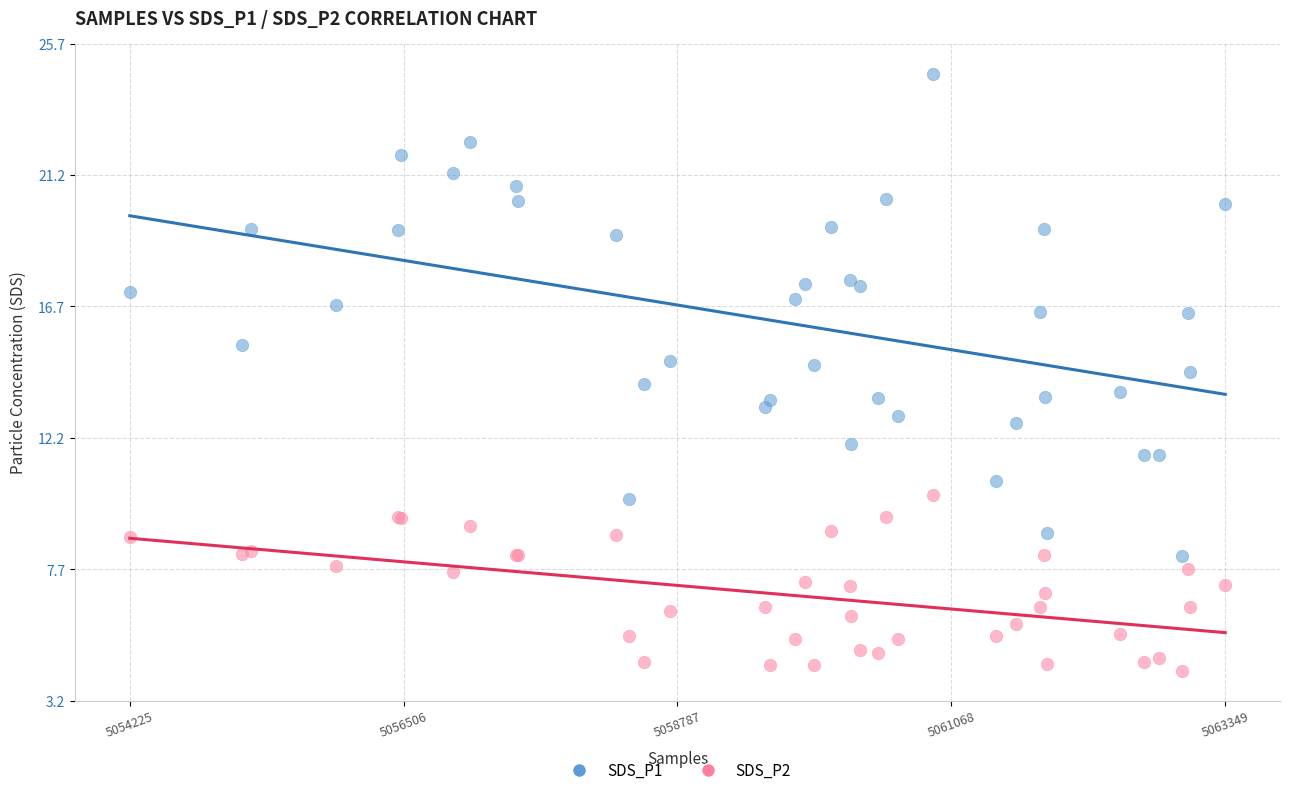

Which series has the widest spread of Y values?

SDS_P1